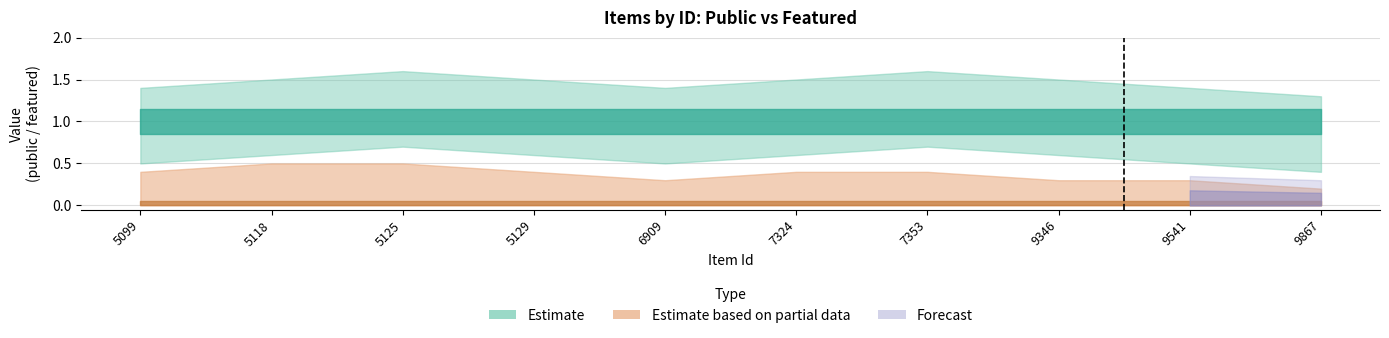

What is the difference between the highest and lowest values at 6909?

1.4